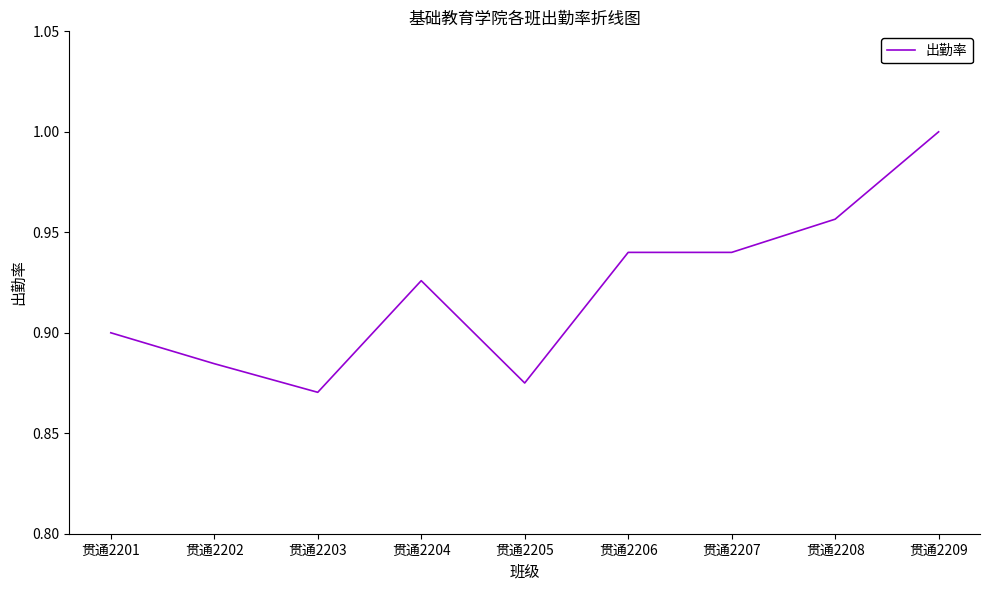

Which has a higher value, 贯通2202 or 贯通2204?

贯通2204